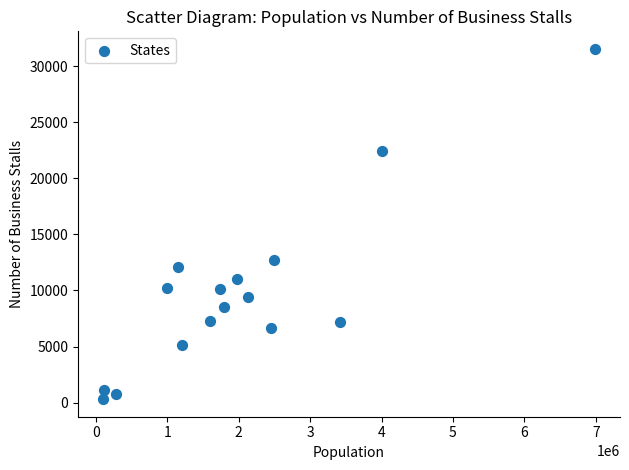

What is the range of X values (max minus min)?

6899303